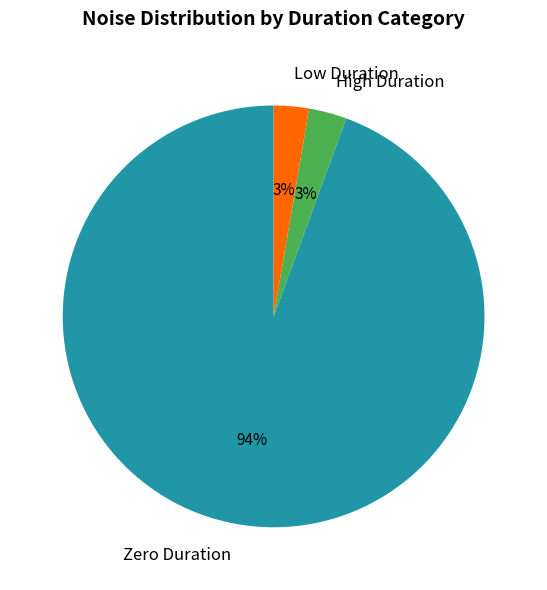

The High Duration slice represents 15% of the pie. True or false?

False